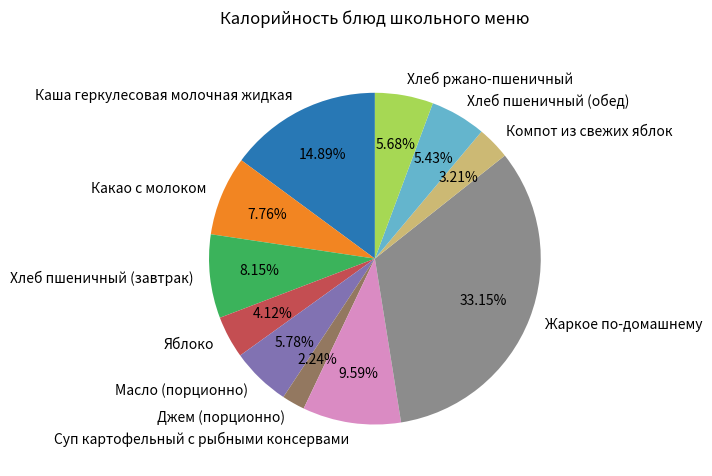

To the nearest percent, what percentage of the pie is Суп картофельный с рыбными консервами?

10%